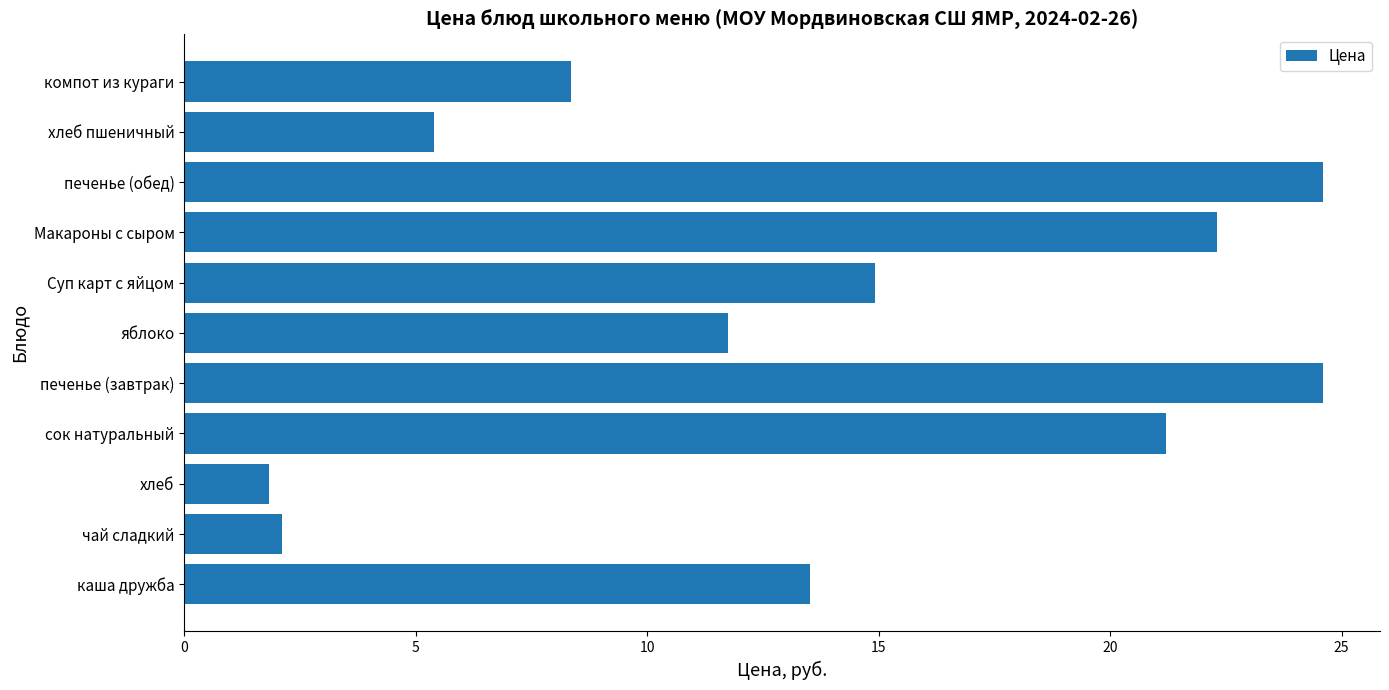

What is the smallest value displayed?

1.8